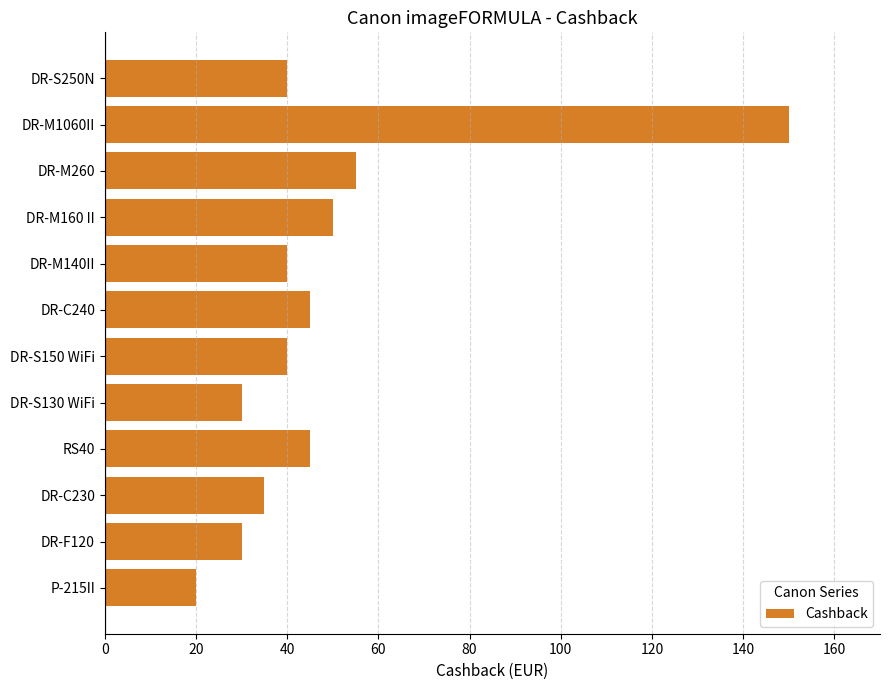

What is the sum of all values?

580